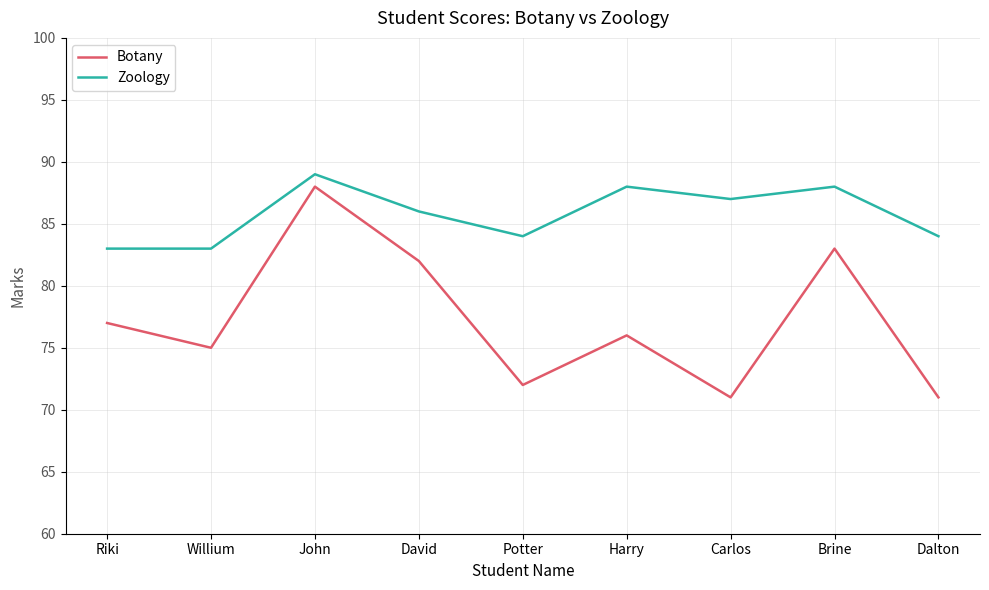

The value of Zoology at Willium is 83. True or false?

True